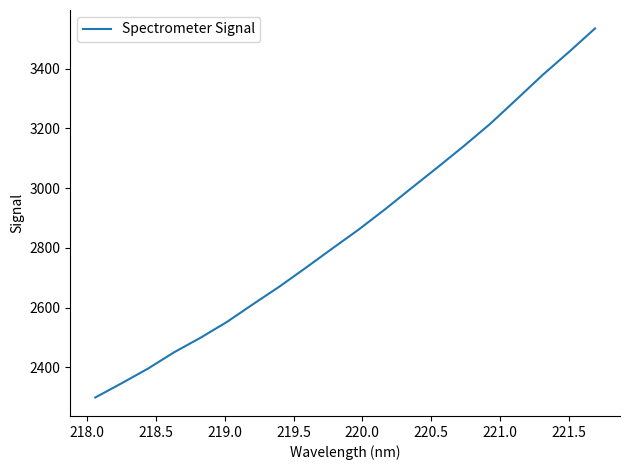

What is the greatest value displayed?

3534.6